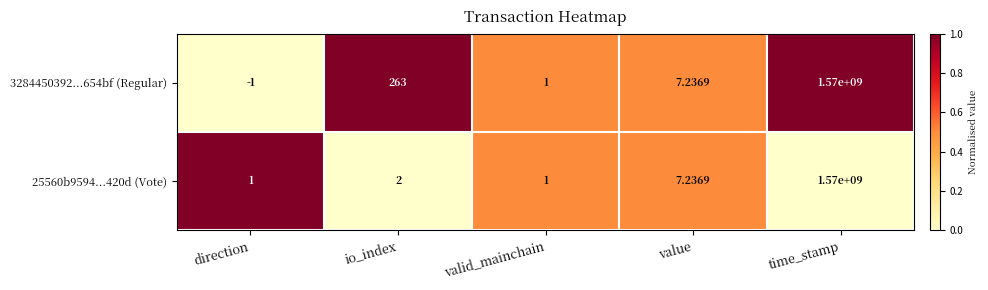

Which series has the widest spread of values?

3284450392...654bf (Regular)